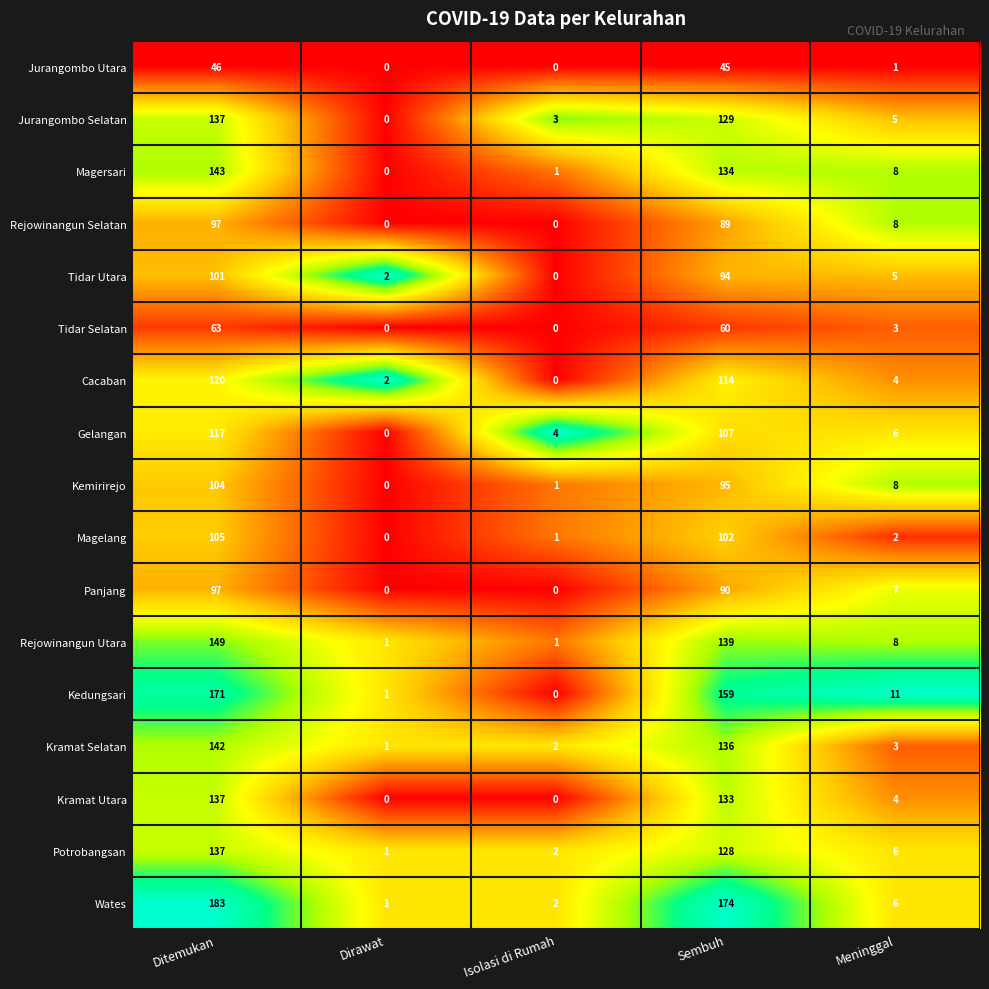

Which series has the widest spread of values?

Wates